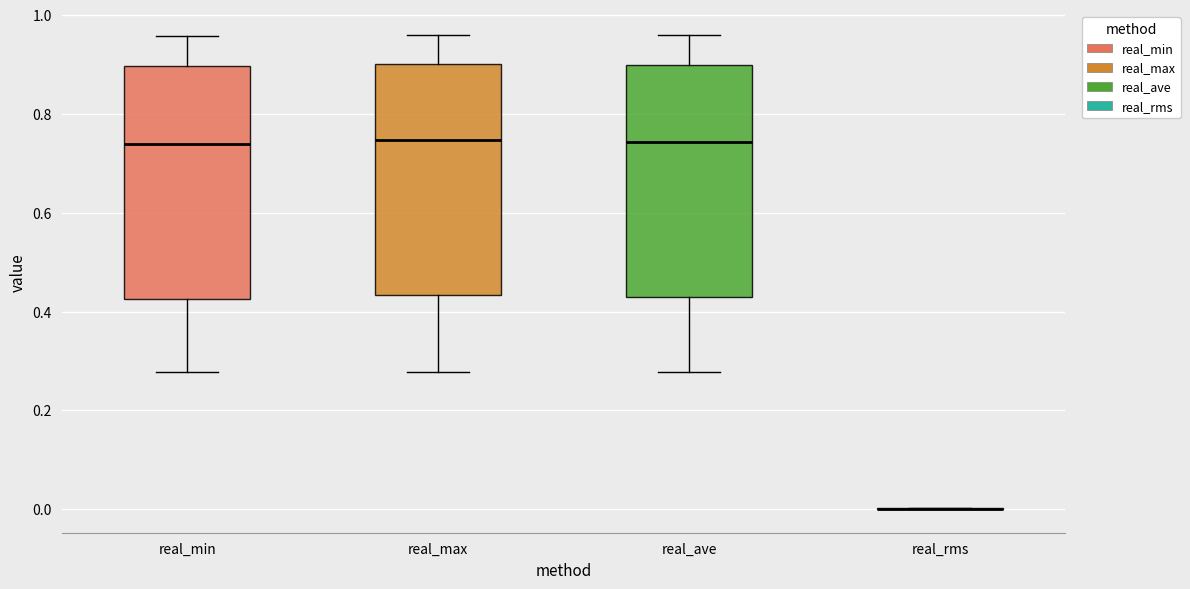

Reading left to right, read every box against the y-axis: the position of its median line, the range the box covers, and the ends of its whiskers. The values are not printed on the chart, so give them approximately, as read against the axis.

real_min: median 0.74, box 0.42 to 0.90, whiskers 0.28 to 0.96
real_max: median 0.74, box 0.44 to 0.90, whiskers 0.28 to 0.96
real_ave: median 0.74, box 0.42 to 0.90, whiskers 0.28 to 0.96
real_rms: box collapsed to a line at 0.00, whiskers 0.00 to 0.00